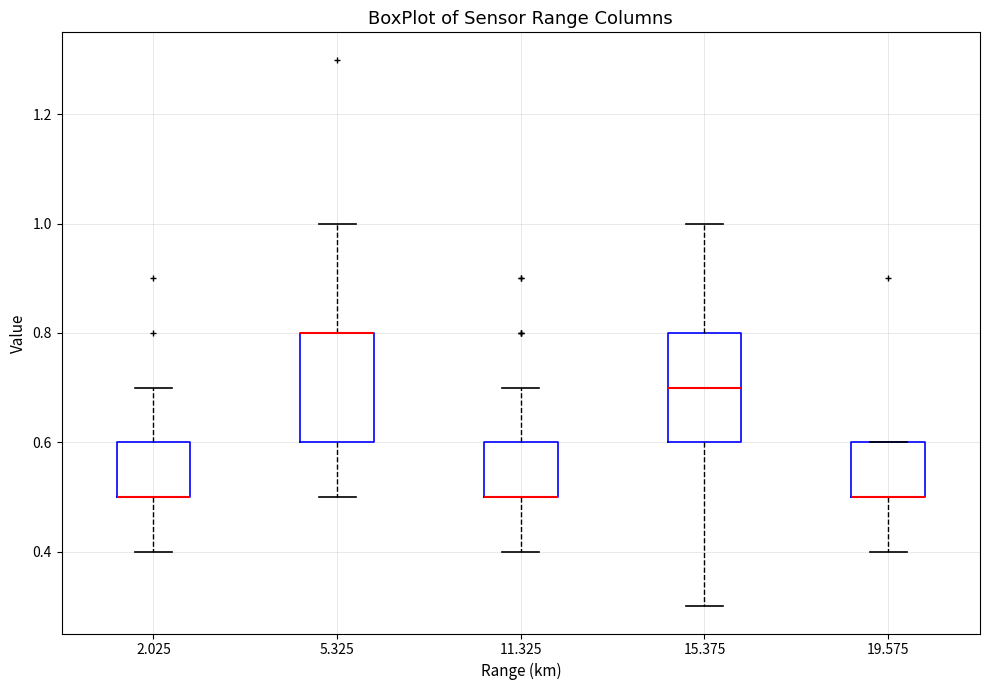

Reading left to right, read every box against the y-axis: the position of its median line, the range the box covers, and the ends of its whiskers. The values are not printed on the chart, so give them approximately, as read against the axis.

2.025: median 0.5 (drawn on the box's lower edge), box 0.5 to 0.6, whiskers 0.4 to 0.7
5.325: median 0.8 (drawn on the box's upper edge), box 0.6 to 0.8, whiskers 0.5 to 1.0
11.325: median 0.5 (drawn on the box's lower edge), box 0.5 to 0.6, whiskers 0.4 to 0.7
15.375: median 0.7, box 0.6 to 0.8, whiskers 0.3 to 1.0
19.575: median 0.5 (drawn on the box's lower edge), box 0.5 to 0.6, whiskers 0.4 to 0.6